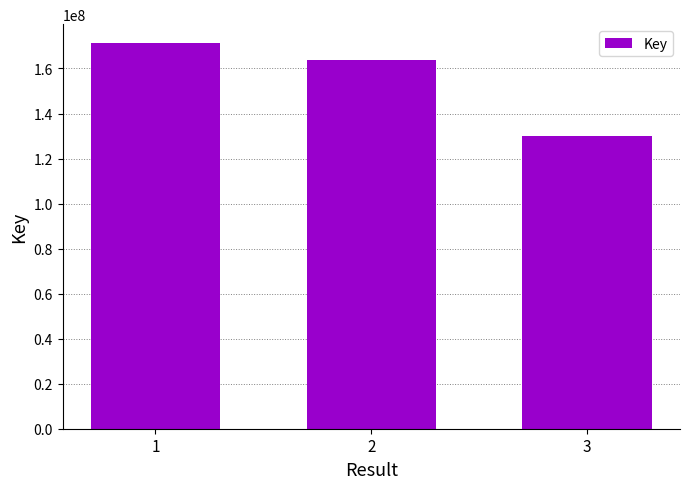

List the labels in order of value, smallest first.

3, 2, 1